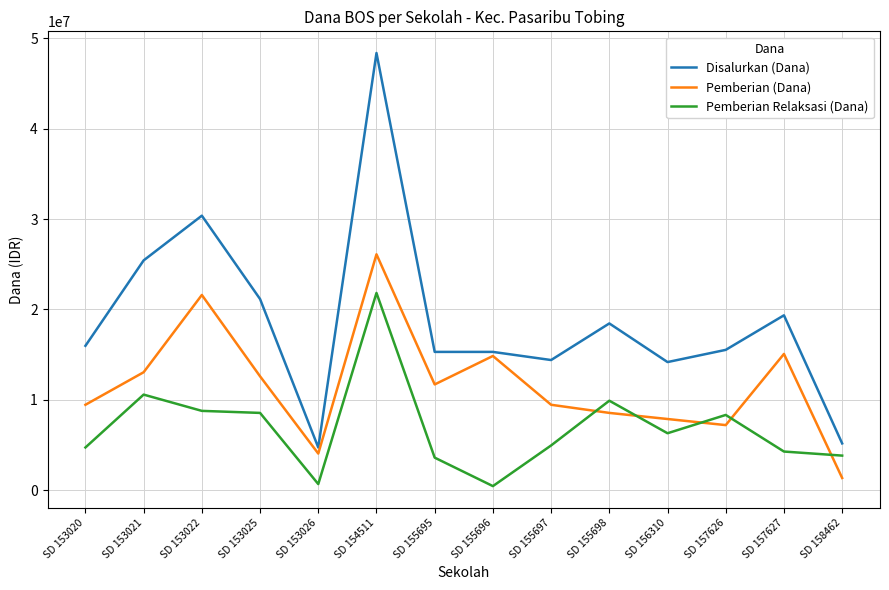

Which series has the widest spread of values?

Disalurkan (Dana)